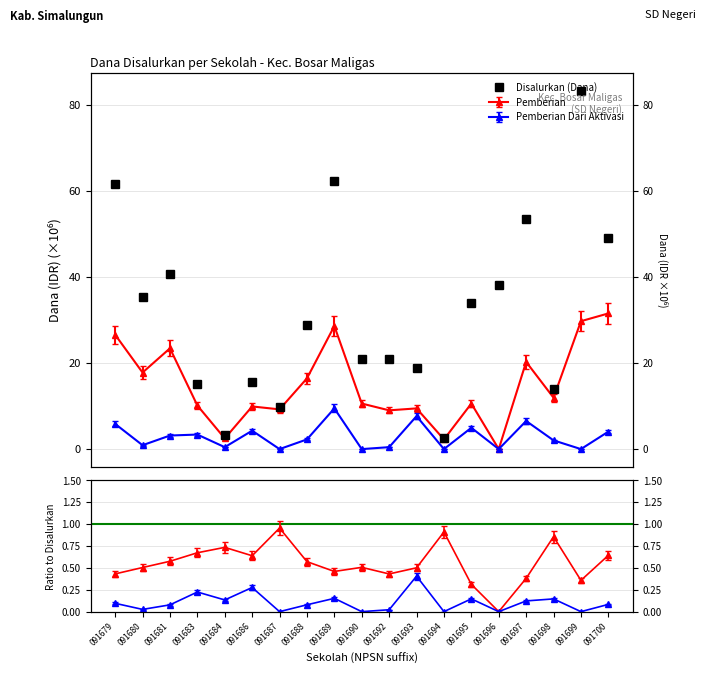

What is the greatest value displayed?

83.2